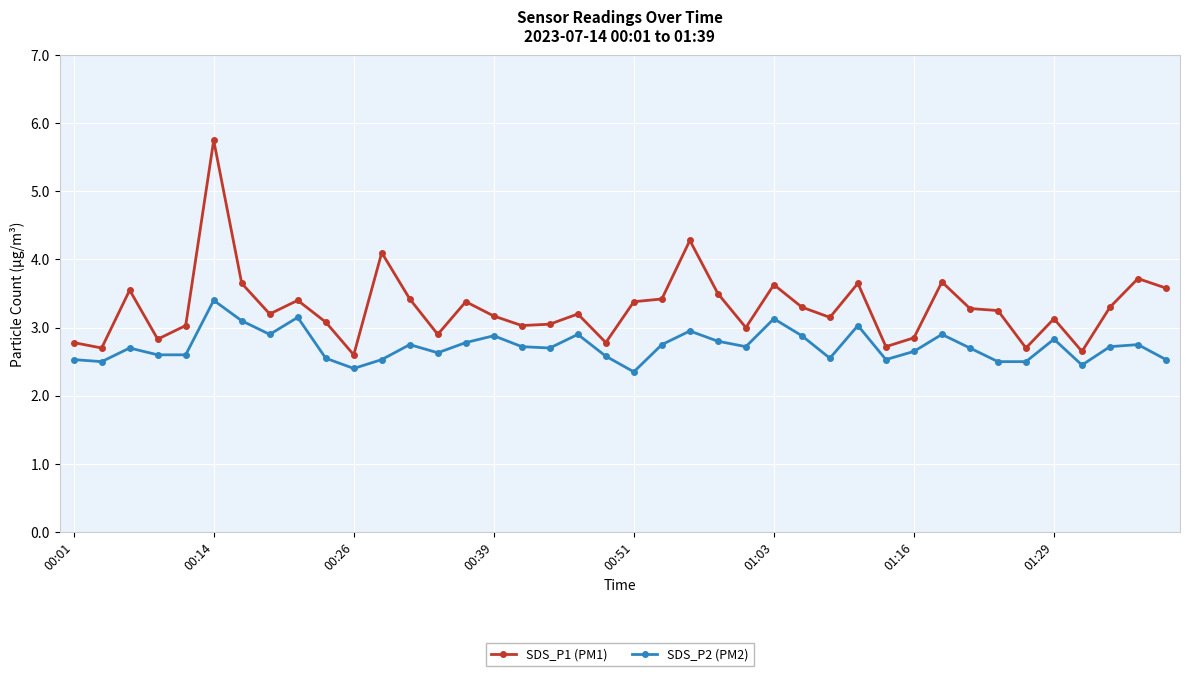

At how many categories does at least one series exceed 4?

3